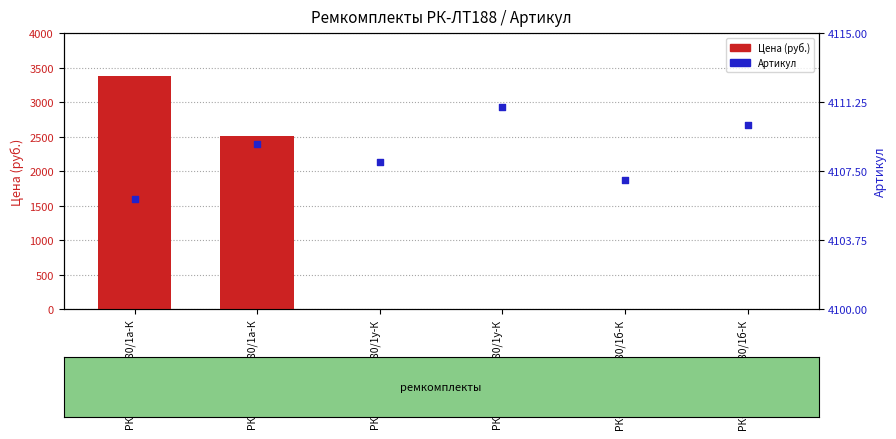

What are all the series names shown in the legend?

Цена (руб.), Артикул